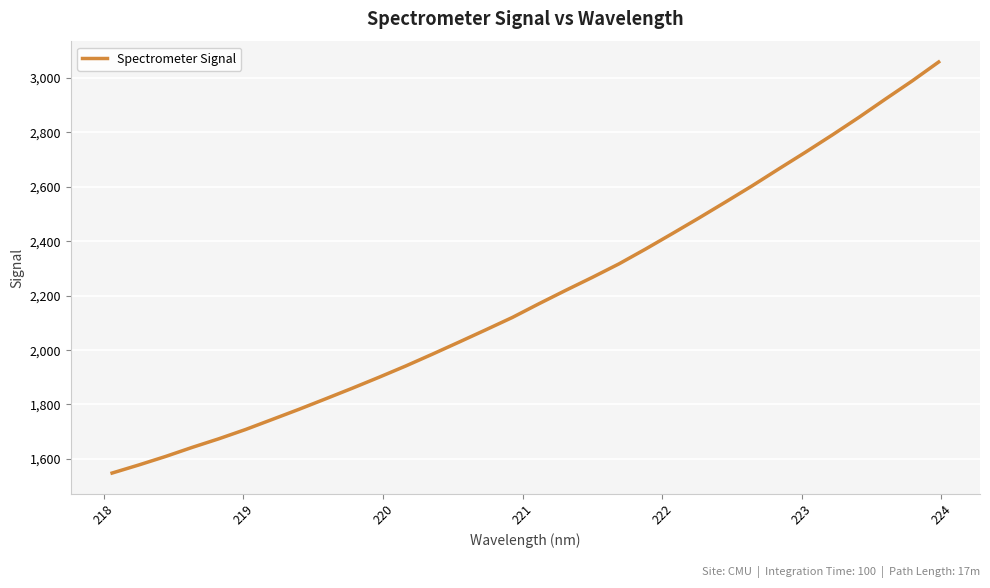

What is the maximum value shown in the chart?

3058.3